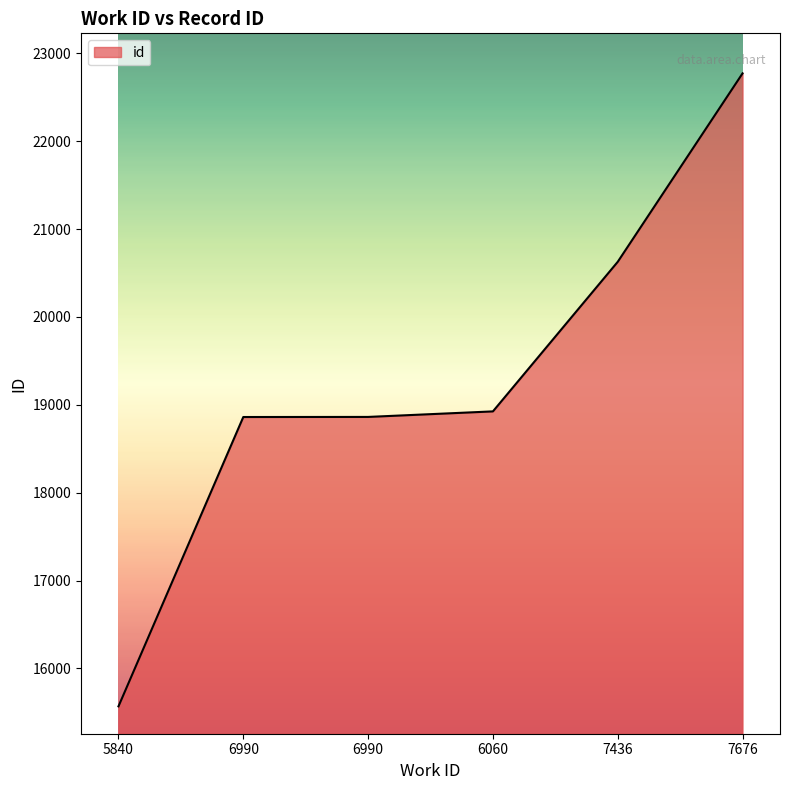

Does the chart display data point markers on the line(s)?

No